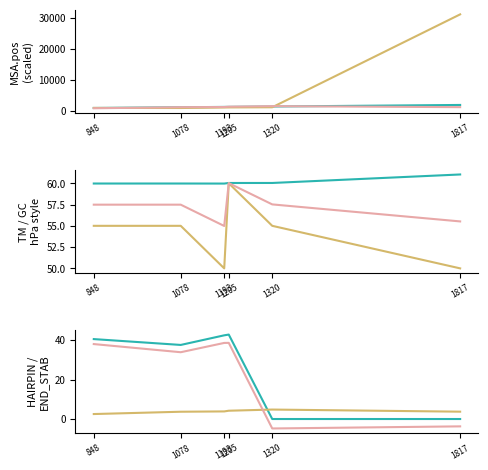

Read the MSA.pos value at 848.

850.0